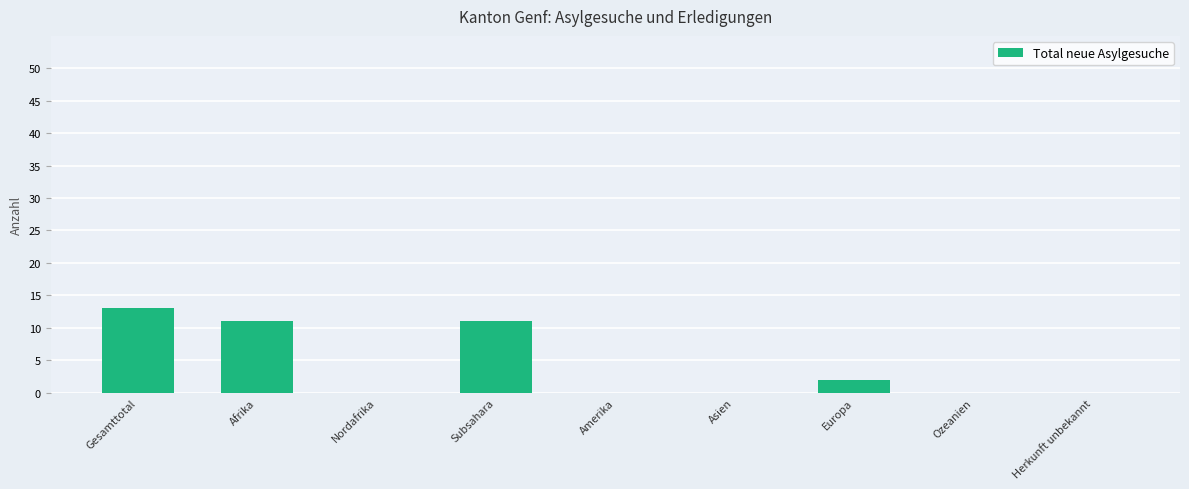

Is it true that the value at Gesamttotal is 3?

False